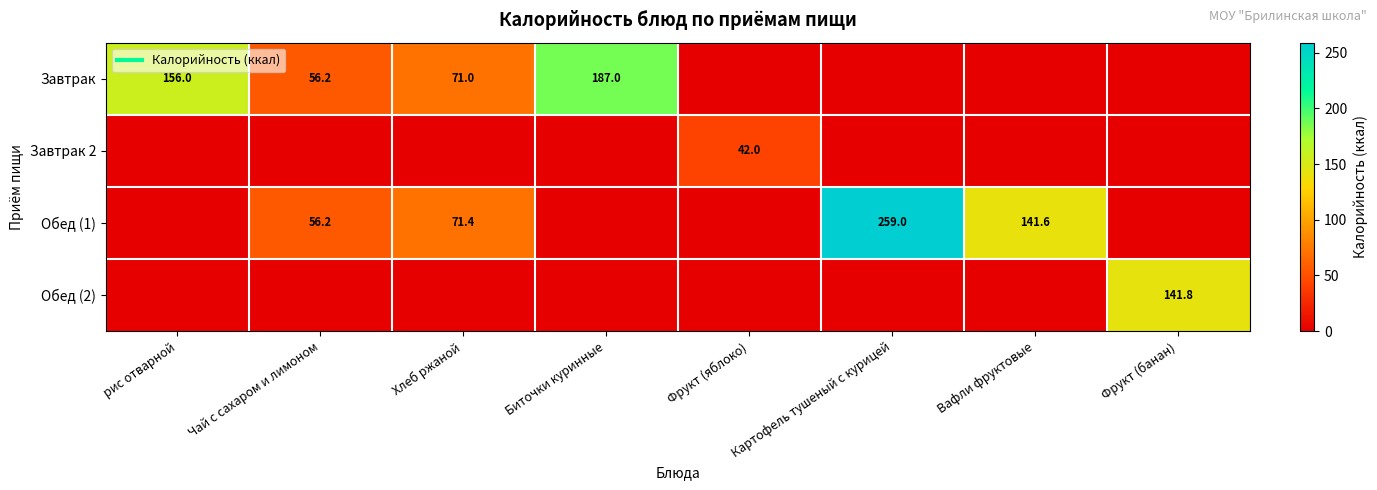

What is the greatest value displayed?

259.0